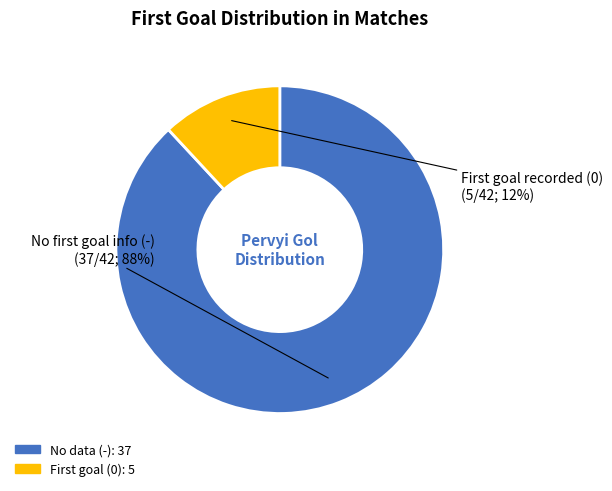

Does any single category account for the majority?

Yes